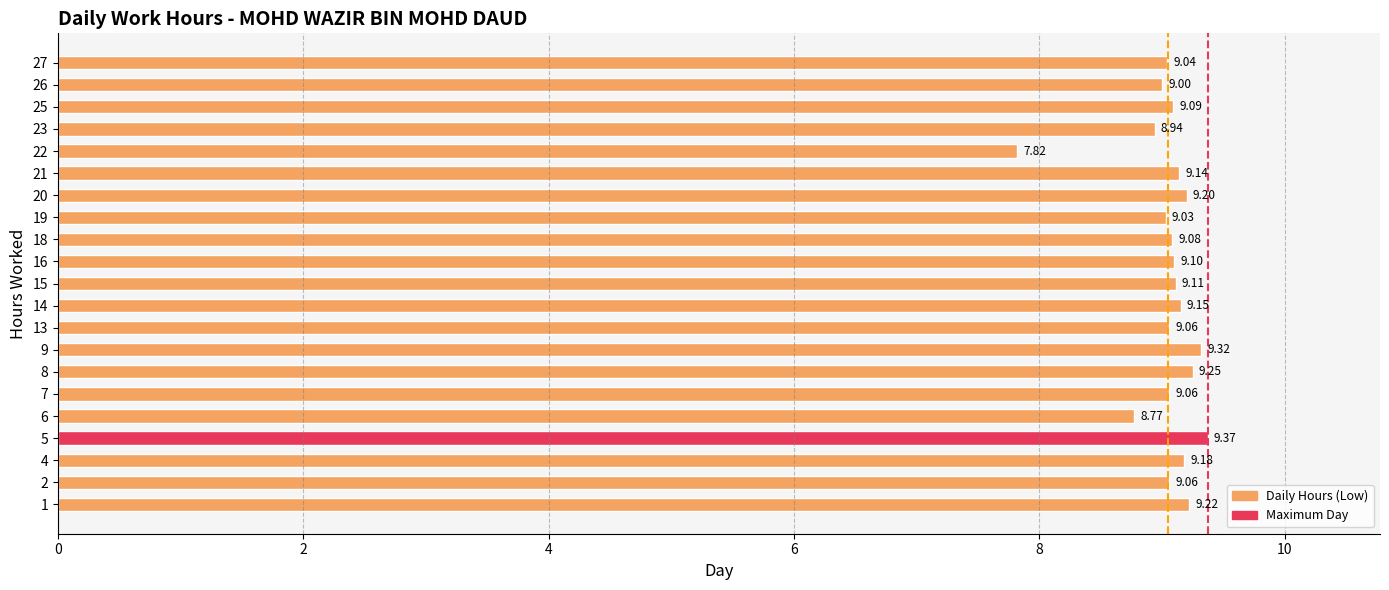

What is the sum of the values at 6 and 5?

18.1